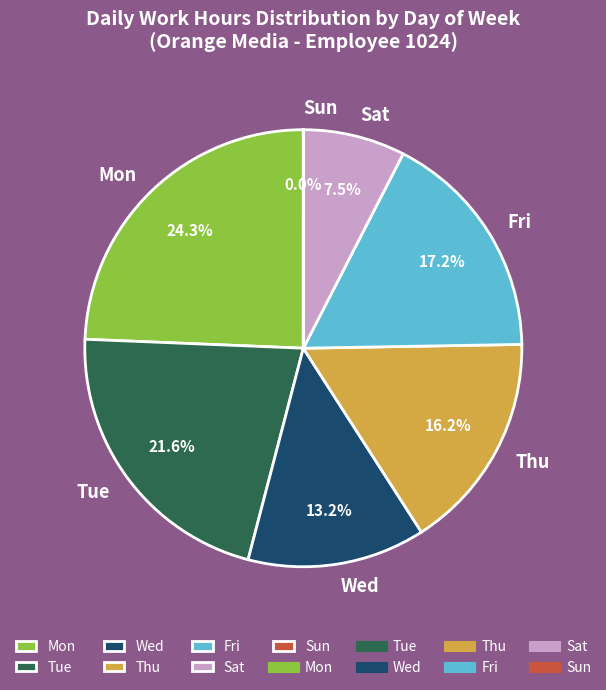

Approximately how many times larger is the value at Sat compared to Thu?

0.5